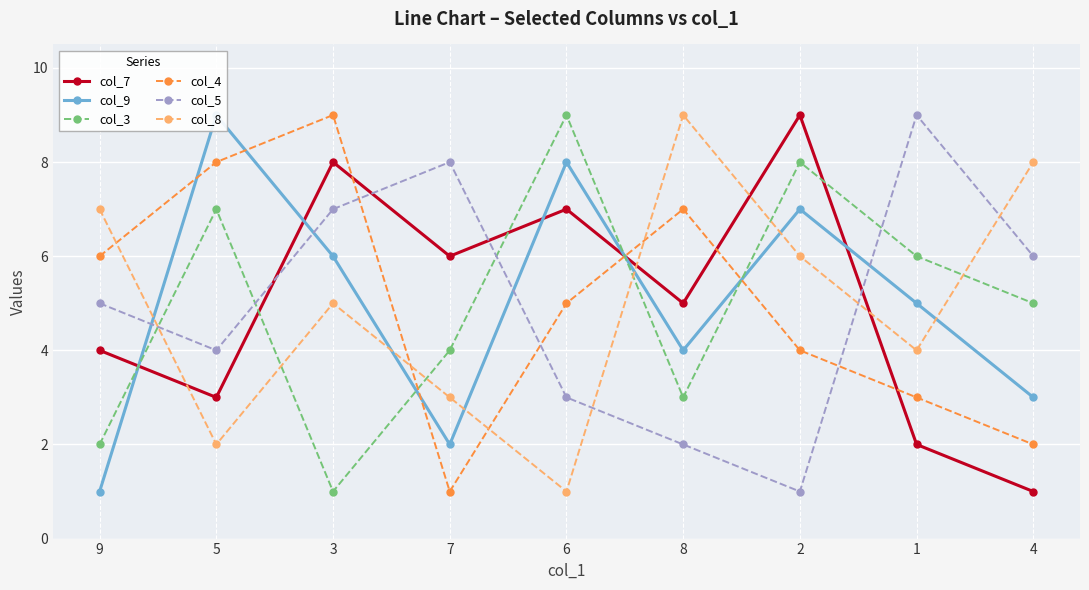

True or false: col_4 and col_9 cross at least once.

True